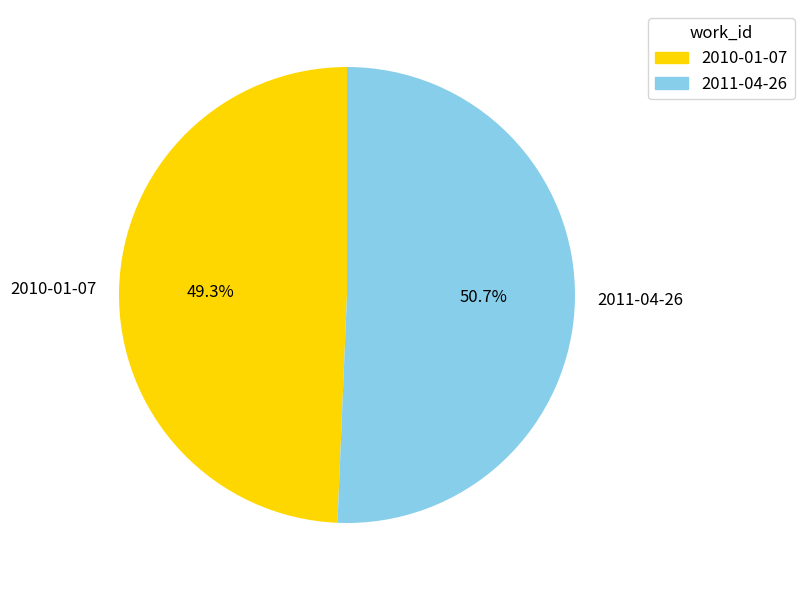

Rank the categories by value from lowest to highest.

2010-01-07, 2011-04-26